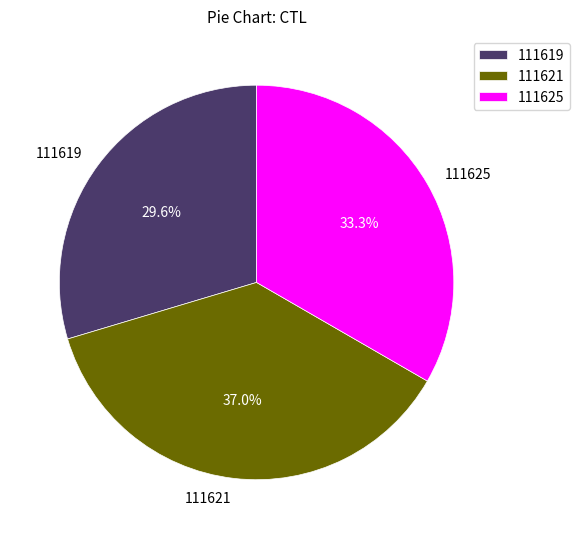

Which slice is the largest?

111621